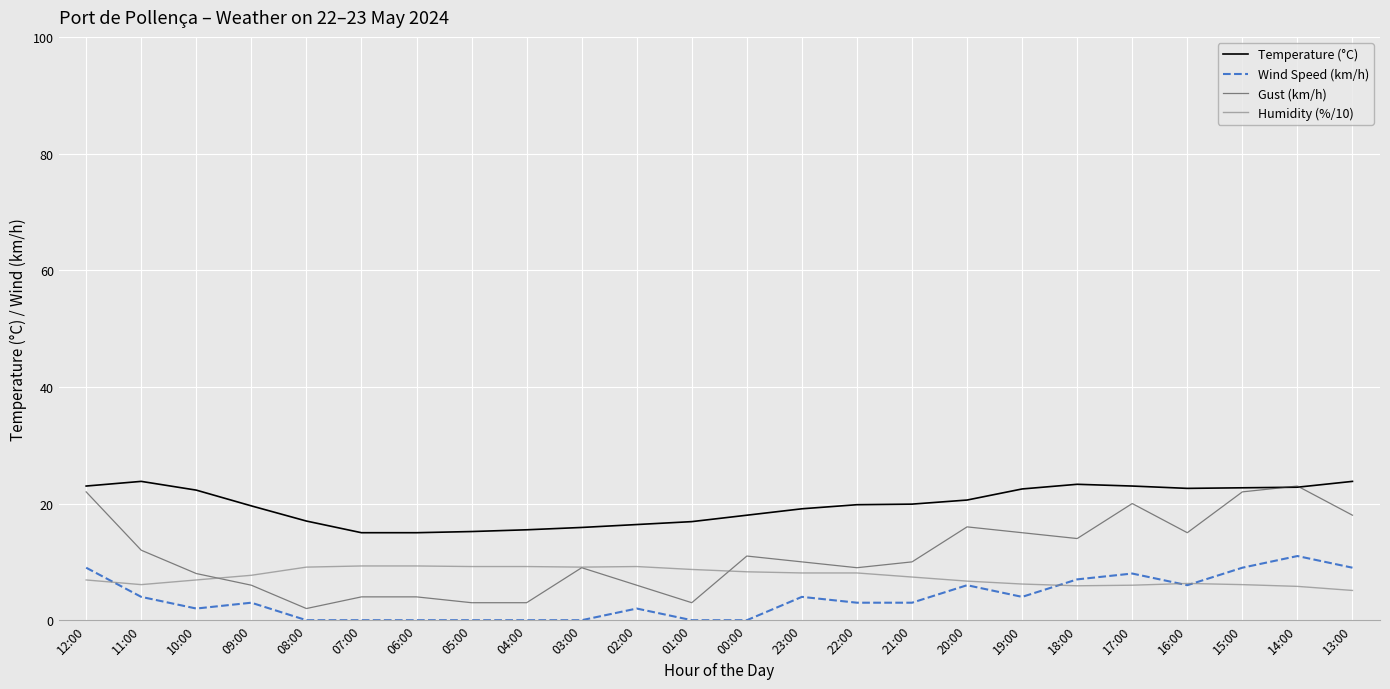

What is the highest value of the Temperature (°C) series?

23.8